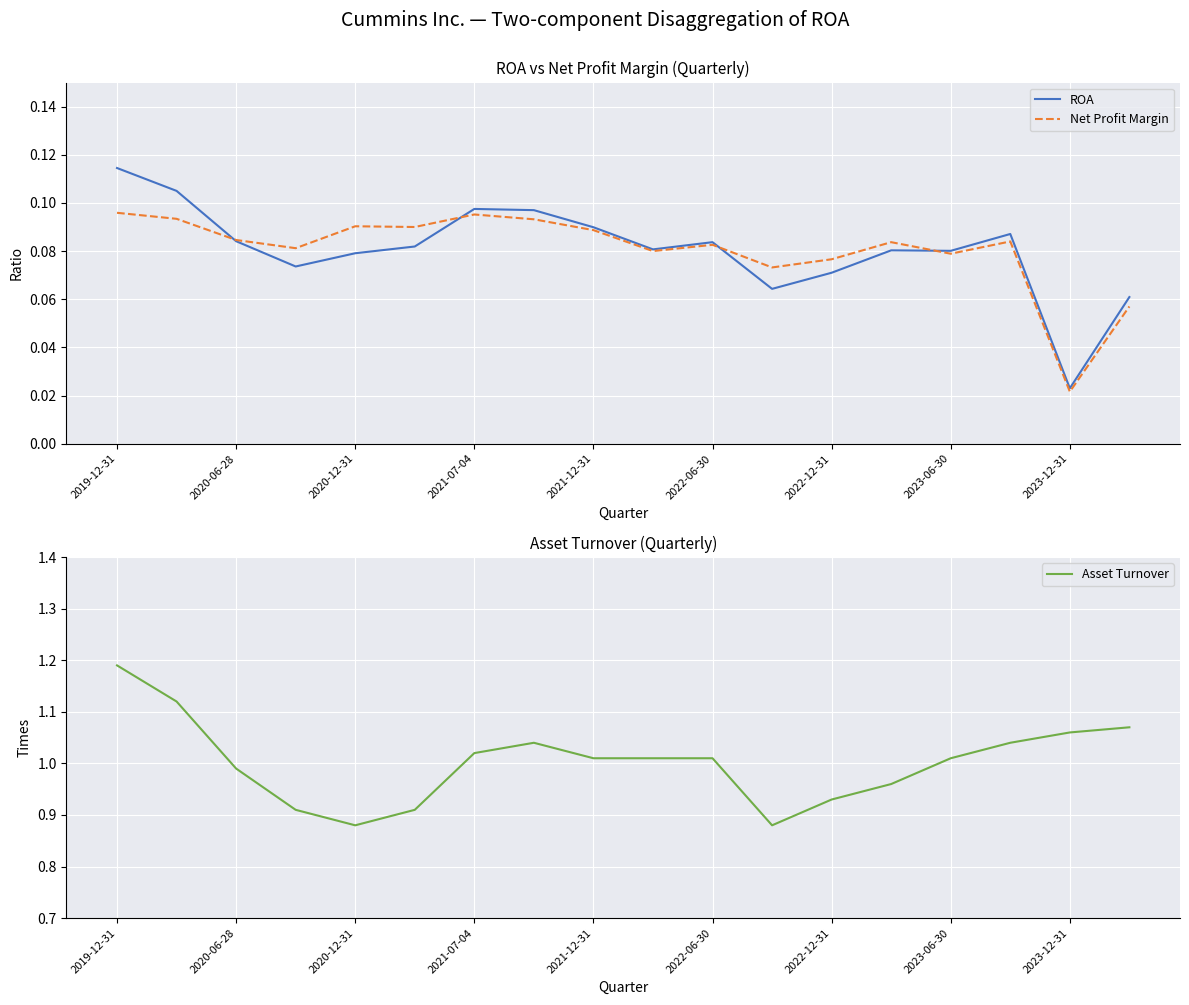

Reading right to left, list all the values displayed in this chart.

ROA: 0.1	0.0	0.1	0.1	0.1	0.1	0.1	0.1	0.1	0.1	0.1	0.1	0.1	0.1	0.1	0.1	0.1	0.1
Net Profit Margin: 0.1	0.0	0.1	0.1	0.1	0.1	0.1	0.1	0.1	0.1	0.1	0.1	0.1	0.1	0.1	0.1	0.1	0.1
Asset Turnover: 1.1	1.1	1.0	1.0	1.0	0.9	0.9	1.0	1.0	1.0	1.0	1.0	0.9	0.9	0.9	1.0	1.1	1.2